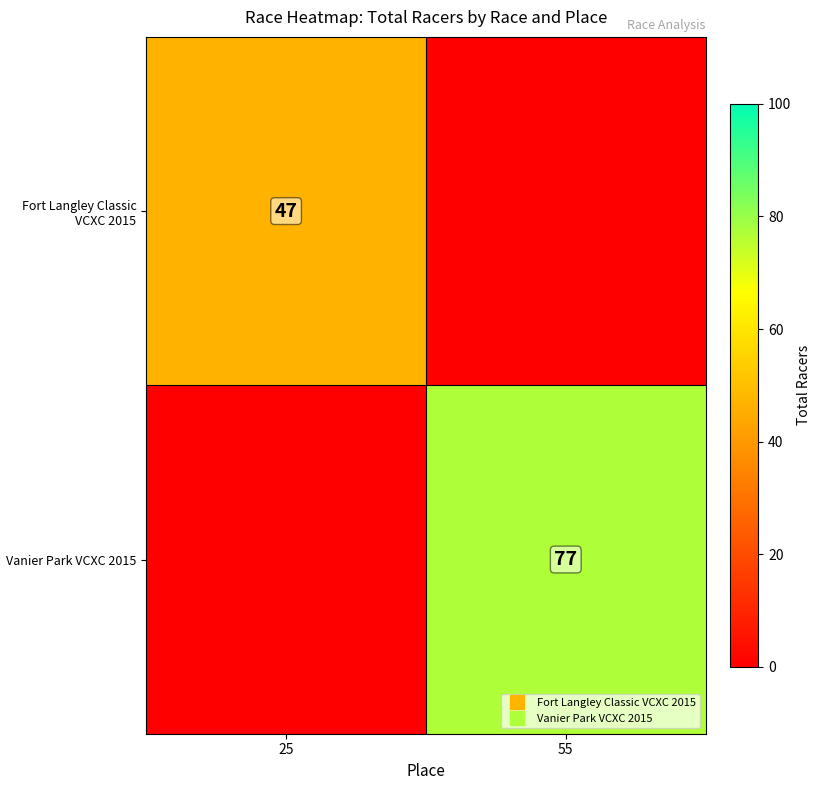

True or false: Fort Langley Classic VCXC 2015 has a value of 79 at 25.

False